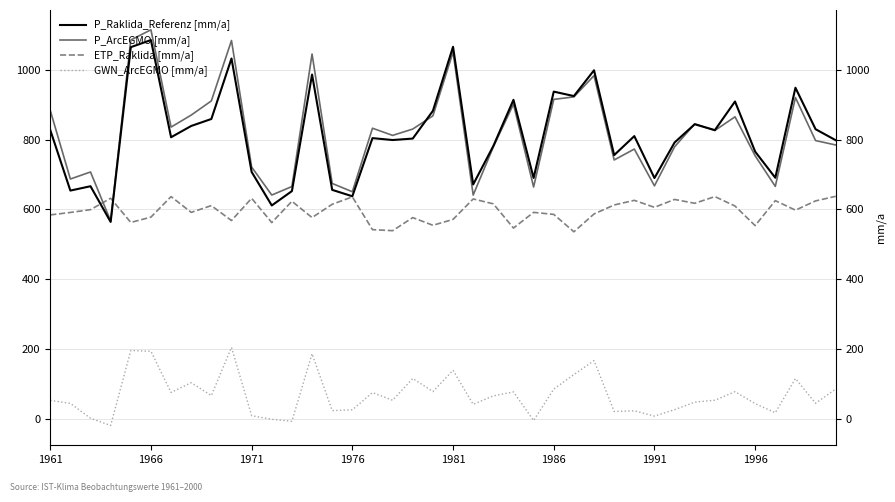

What are all the series names shown in the legend?

P_Raklida_Referenz [mm/a], P_ArcEGMO [mm/a], ETP_Raklida [mm/a], GWN_ArcEGMO [mm/a]